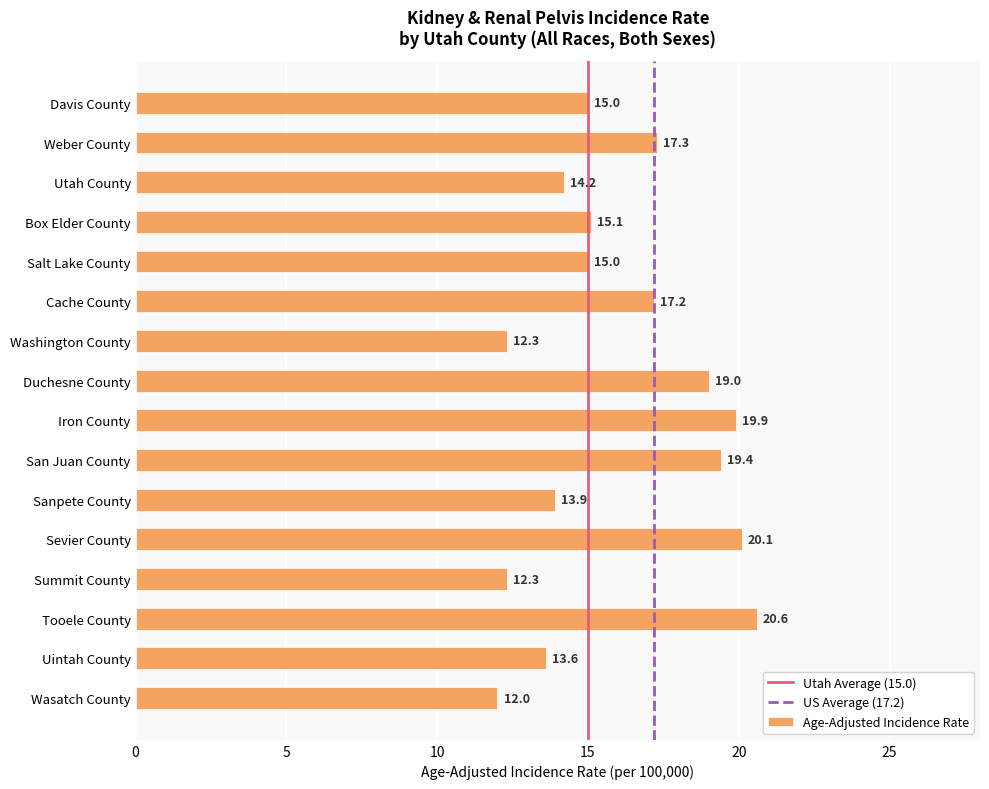

What is the average value?

16.1